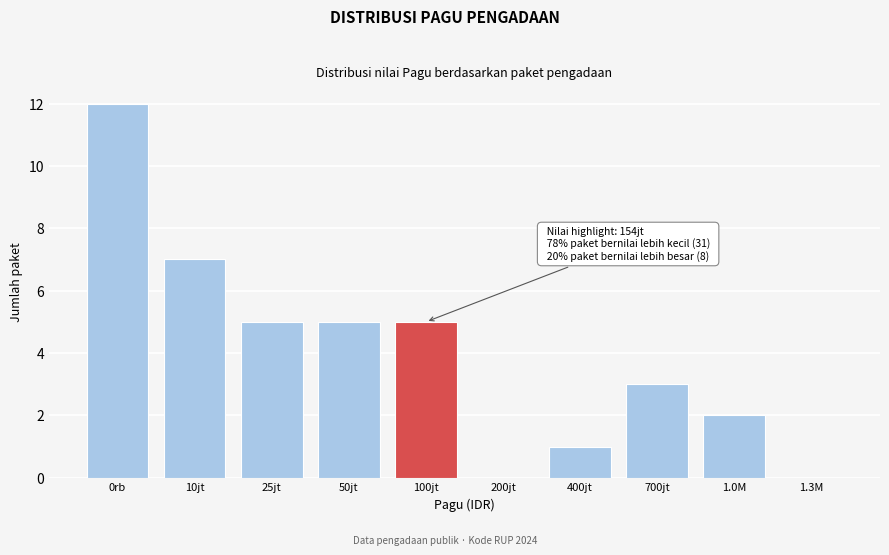

Reading left to right, extract all data points from this chart.

0rb=12	10jt=7	25jt=5	50jt=5	100jt=5	200jt=0	400jt=1	700jt=3	1.0M=2	1.3M=0